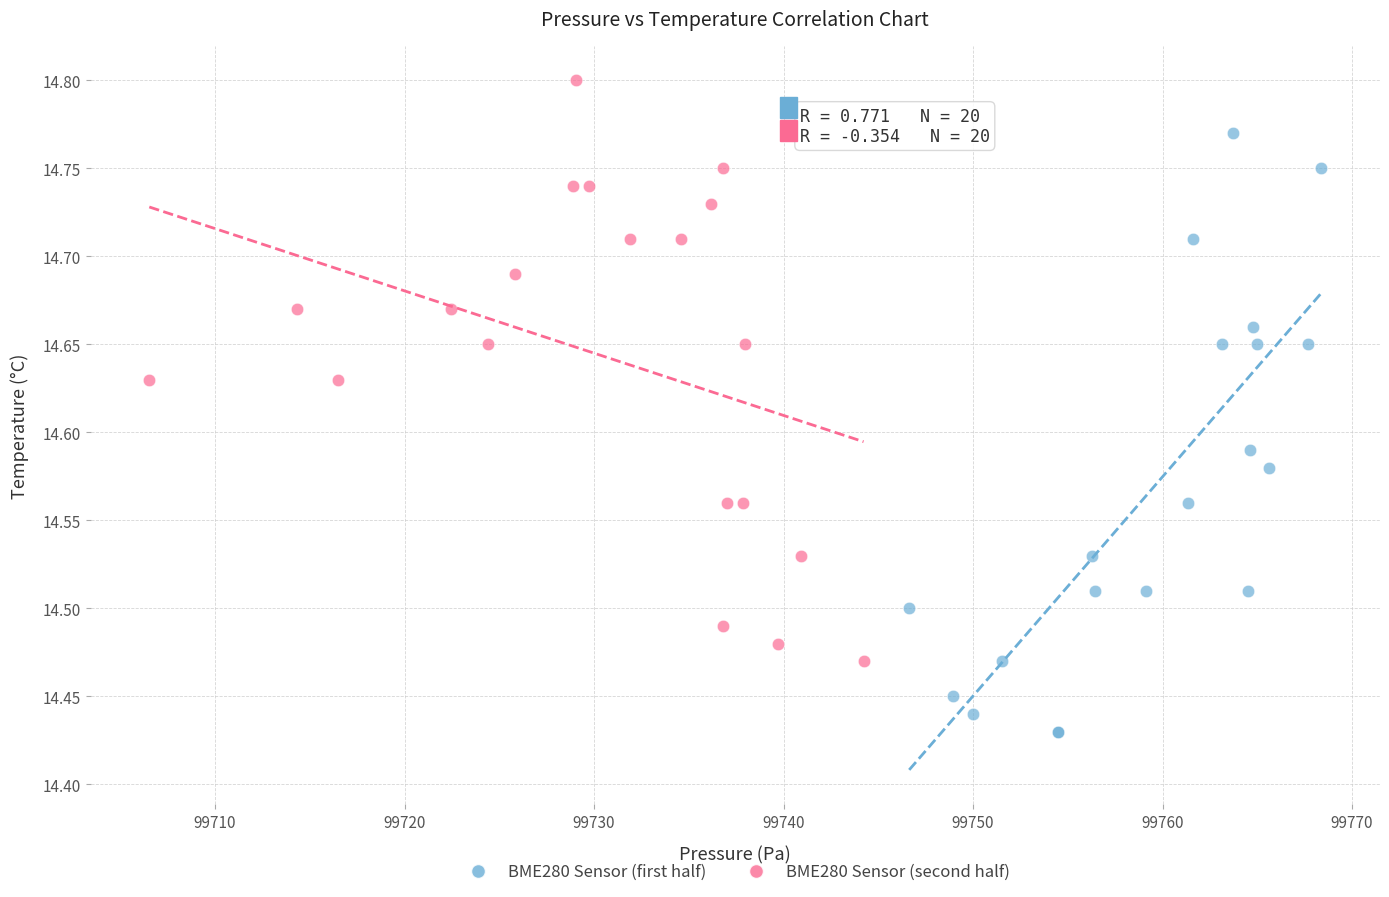

Which series reaches the maximum Y coordinate?

BME280 Sensor (second half)